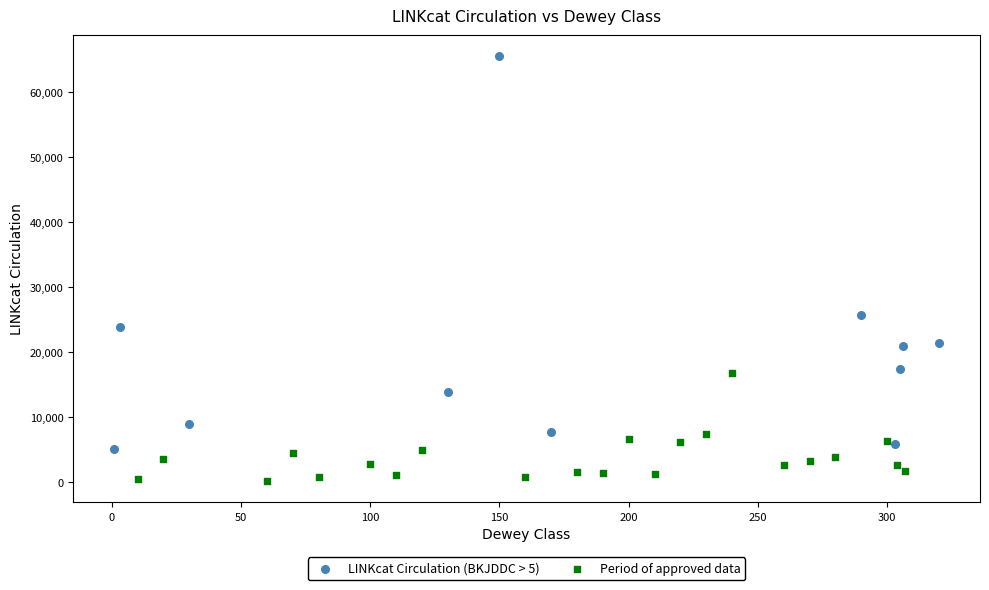

Which series has the largest Y range (max minus min)?

LINKcat Circulation (BKJDDC > 5)